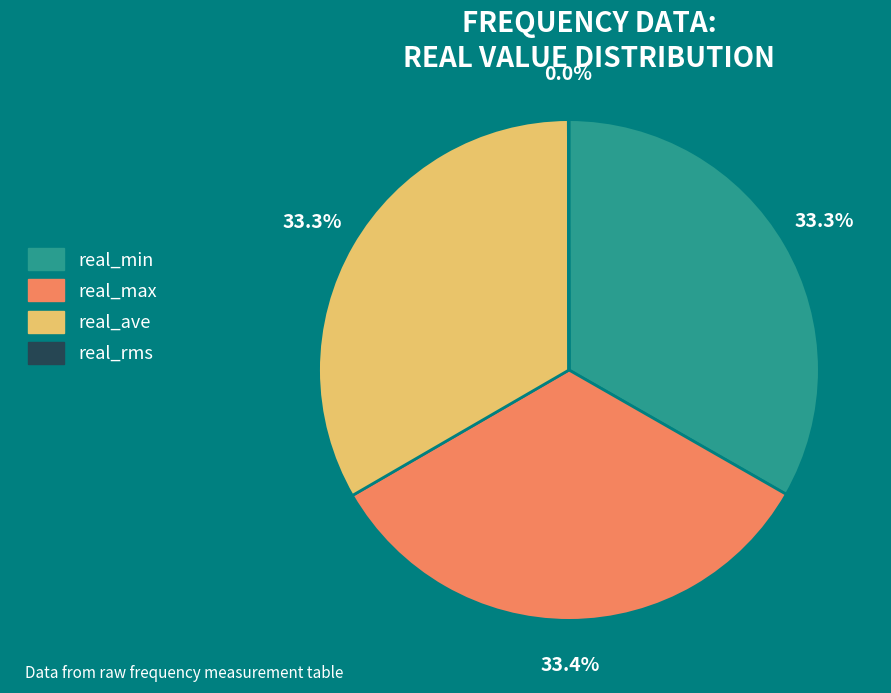

To the nearest percent, what portion does real_min represent?

33%